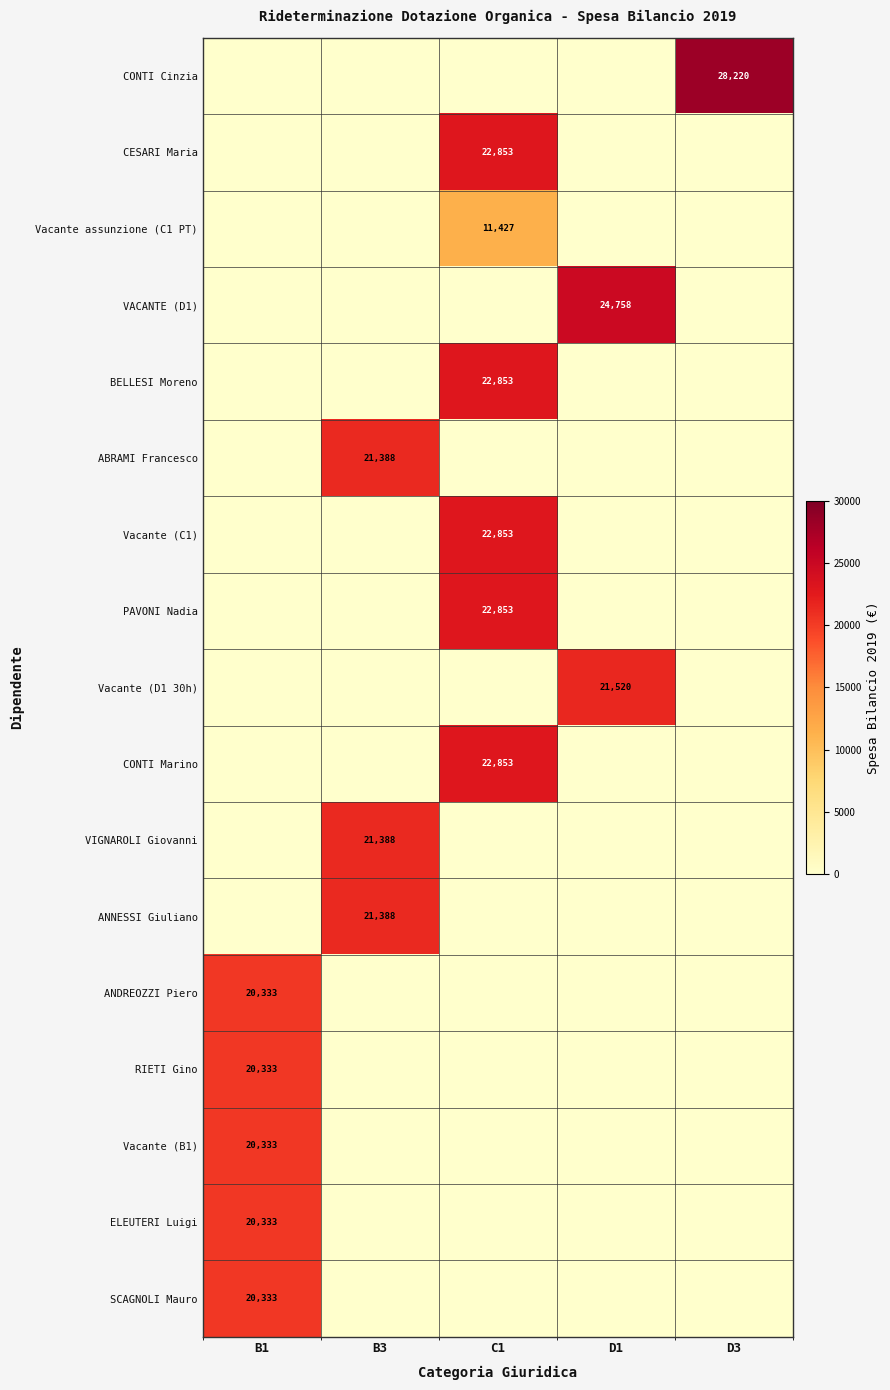

The value of Vacante (B1) at B1 is 14199. True or false?

False